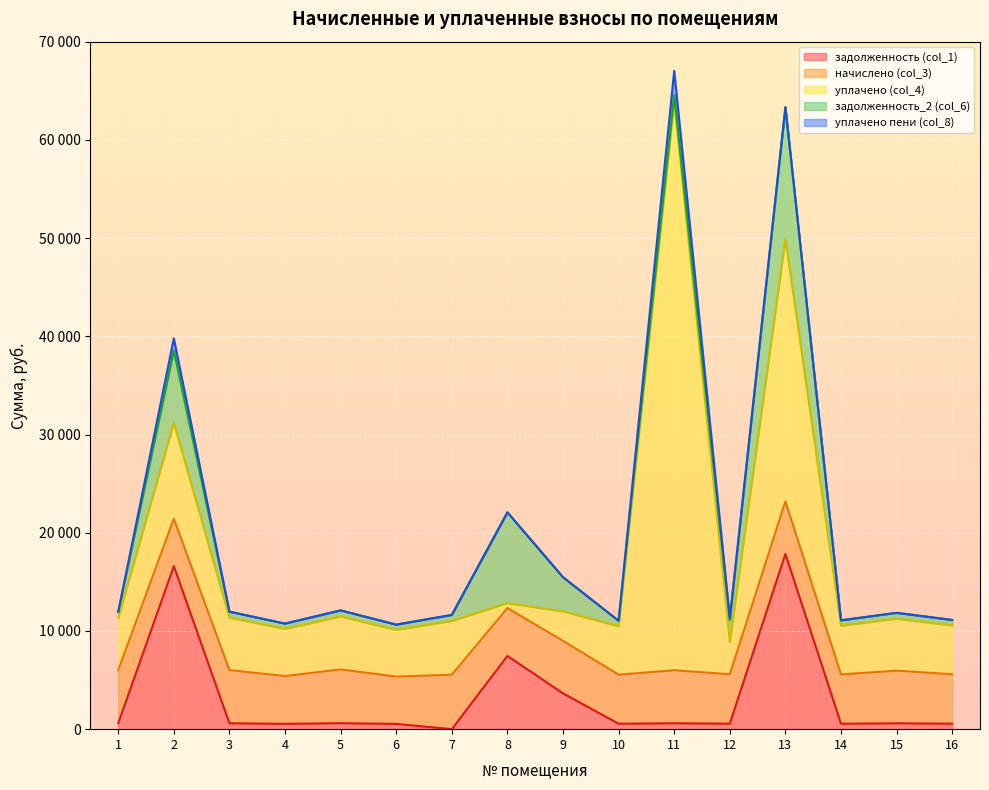

Where is задолженность_2 (col_6) nearest to the value 6986?

2